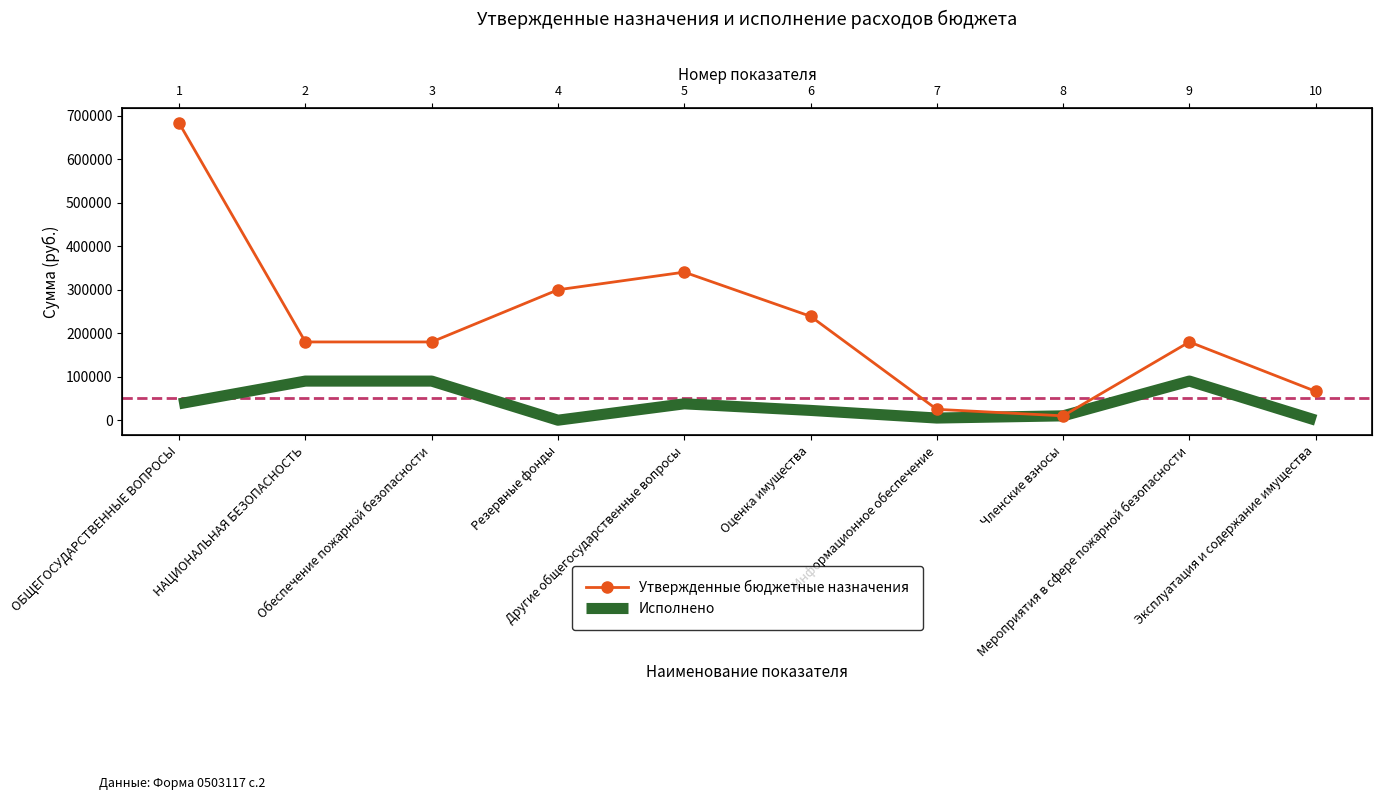

How many positive values does the Исполнено series have?

8